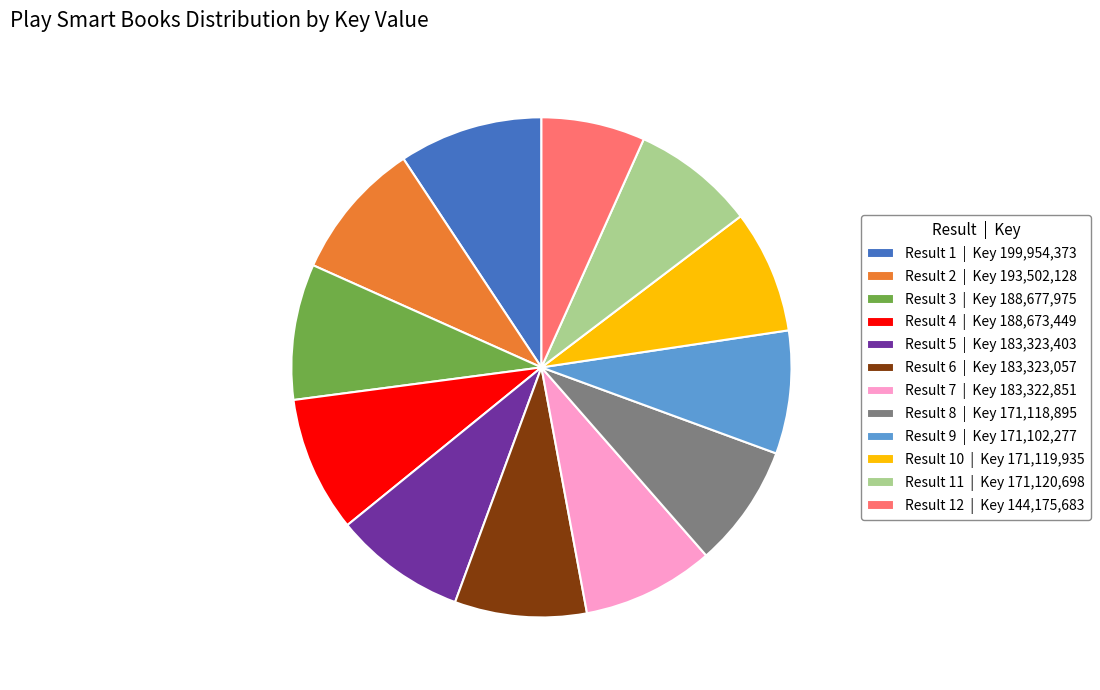

The Result 6 | Key 183,323,057 slice represents 9% of the pie. True or false?

True